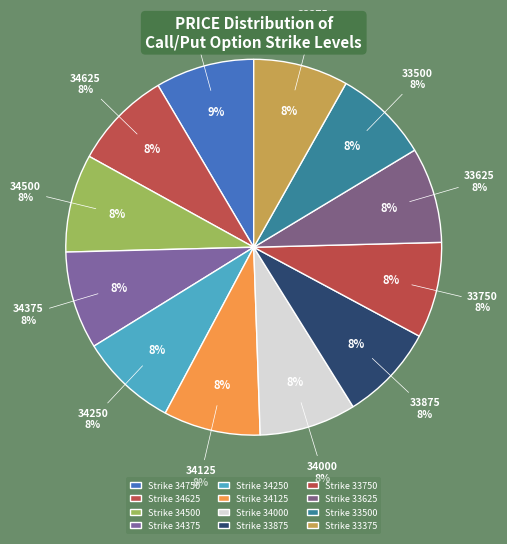

Which category has the biggest portion of the pie?

34750